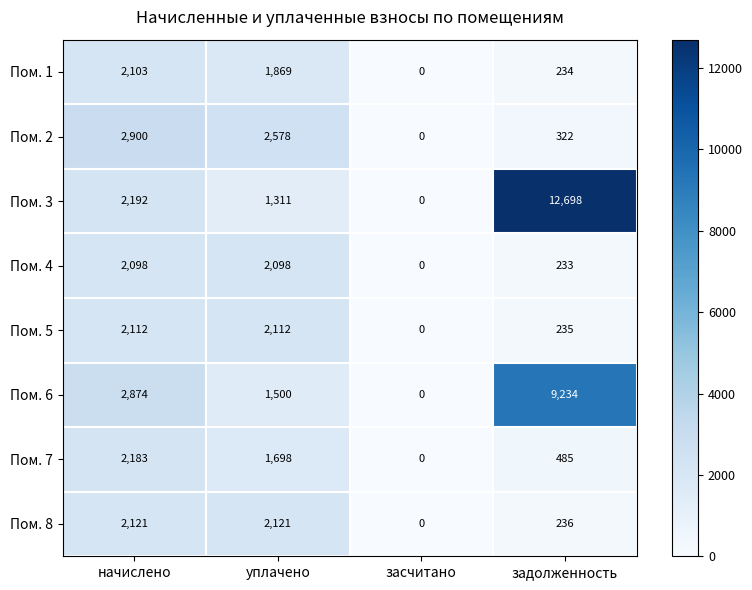

How many distinct data groups are displayed?

8